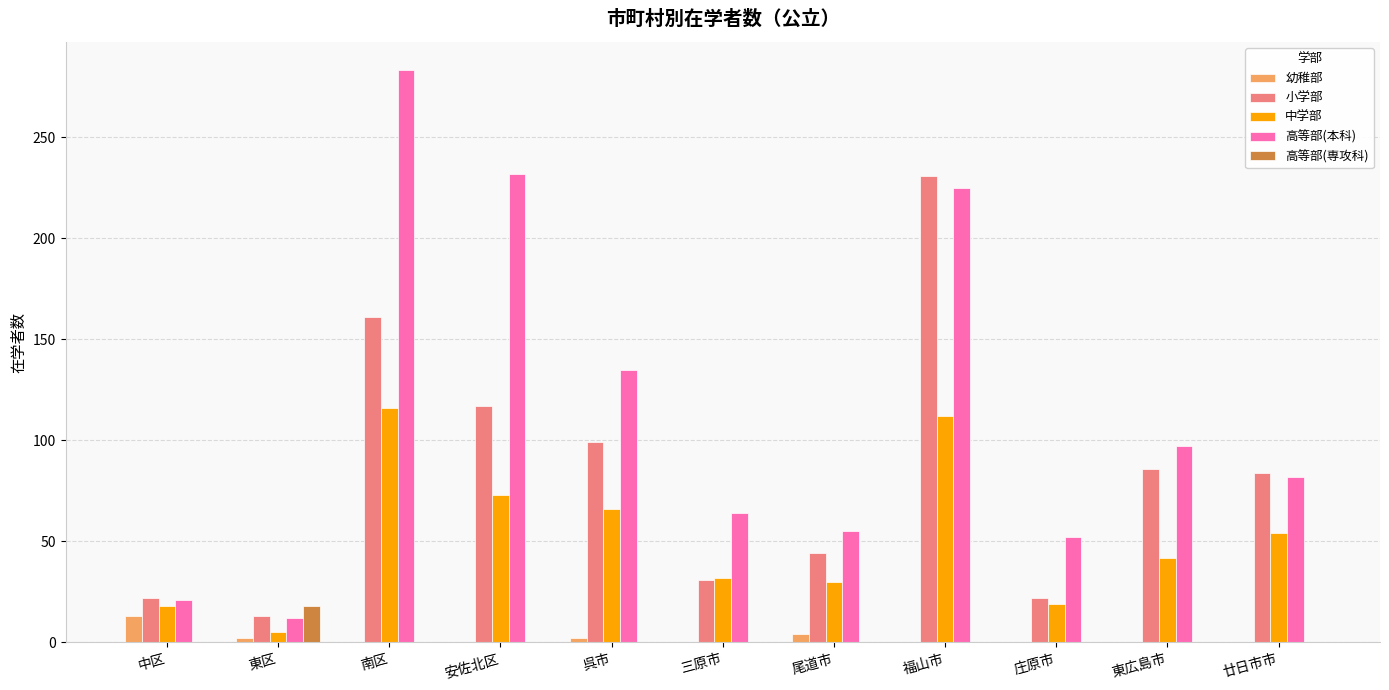

Which series has the largest total across all categories?

高等部(本科)